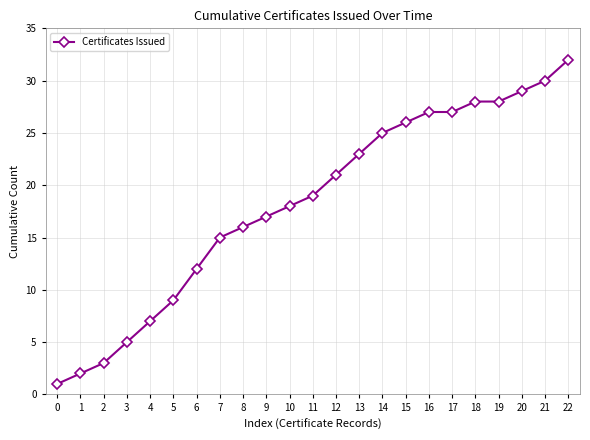

Which label corresponds to the largest value in the chart?

22